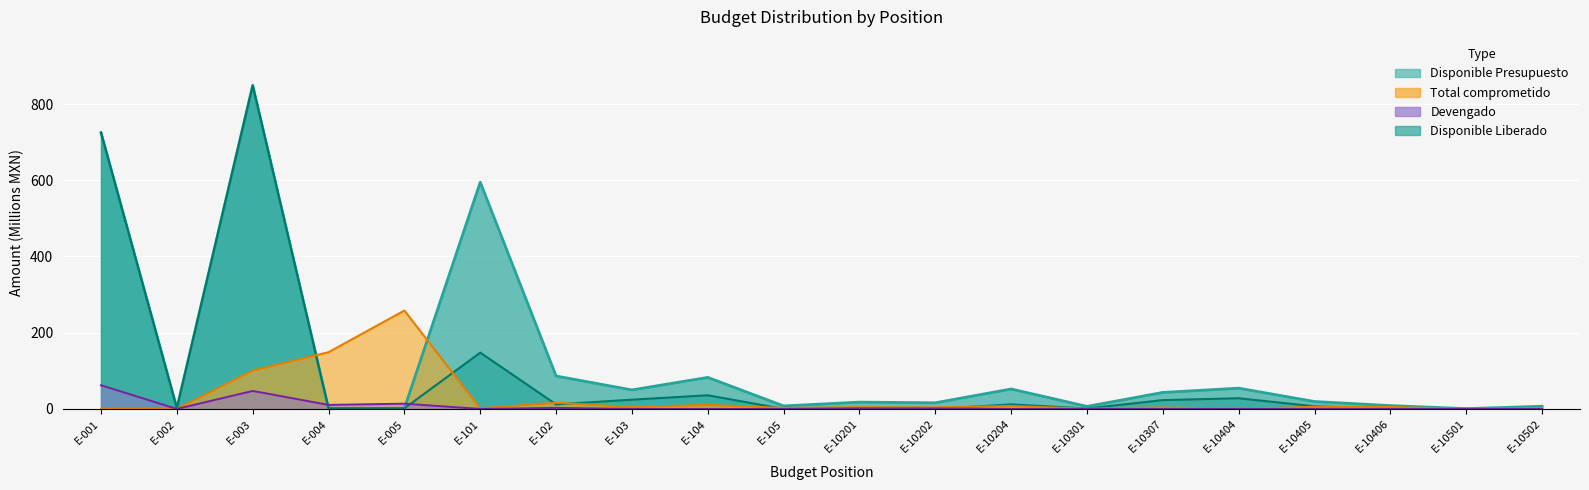

Rank the series at E-10301 from highest to lowest value.

Disponible Presupuesto, Disponible Liberado, Total comprometido, Devengado